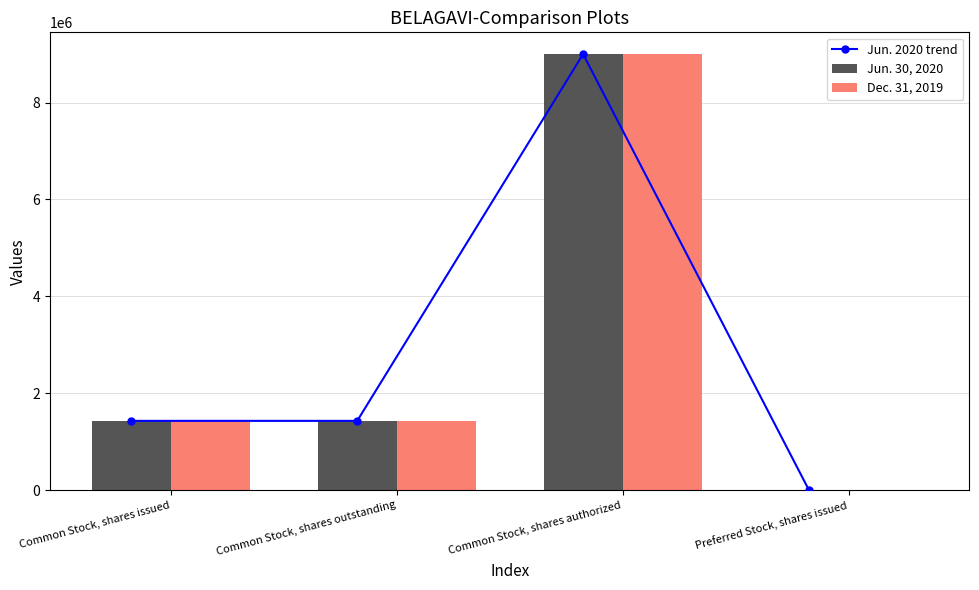

List the series in order of their peak value, highest first.

Jun. 2020 trend, Jun. 30, 2020, Dec. 31, 2019